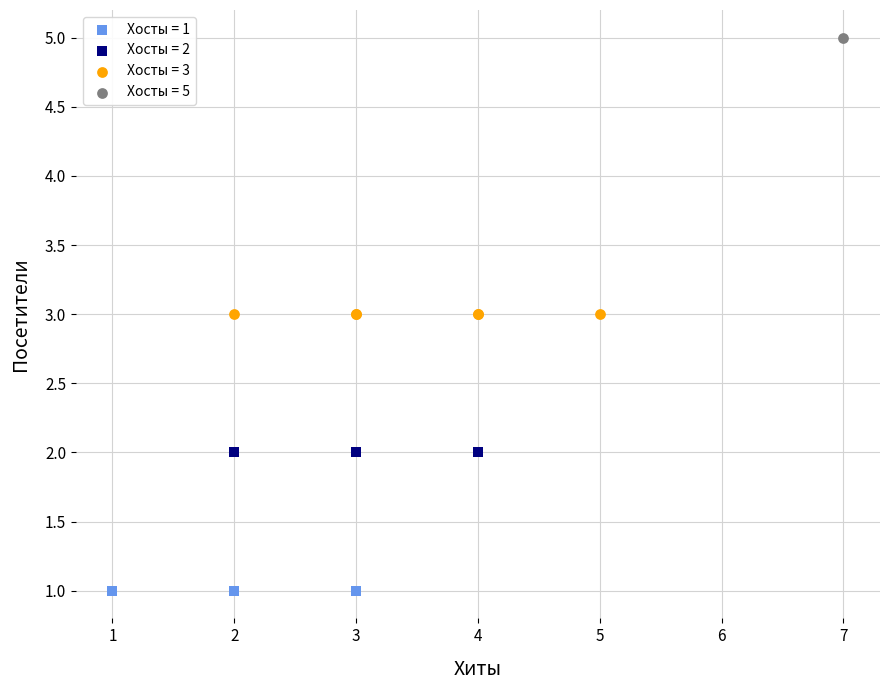

What are all the series names shown in the legend?

Хосты = 1, Хосты = 2, Хосты = 3, Хосты = 5